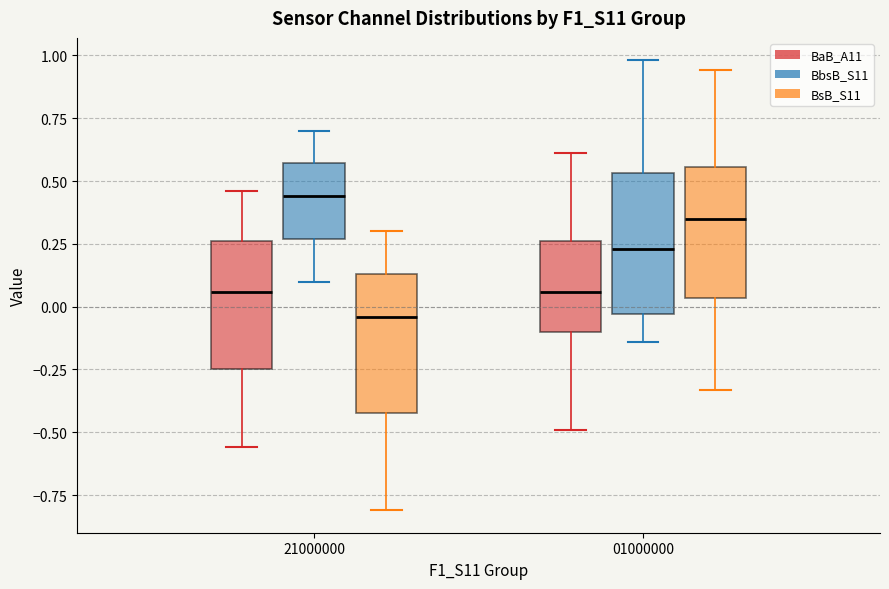

Reading left to right, read every box against the y-axis: the position of its median line, the range the box covers, and the ends of its whiskers. The values are not printed on the chart, so give them approximately, as read against the axis.

21000000 (BaB_A11): median 0.05, box -0.25 to 0.25, whiskers -0.55 to 0.45
21000000 (BbsB_S11): median 0.45, box 0.25 to 0.55, whiskers 0.10 to 0.70
21000000 (BsB_S11): median -0.05, box -0.40 to 0.15, whiskers -0.80 to 0.30
01000000 (BaB_A11): median 0.05, box -0.10 to 0.25, whiskers -0.50 to 0.60
01000000 (BbsB_S11): median 0.25, box -0.05 to 0.55, whiskers -0.15 to 1.00
01000000 (BsB_S11): median 0.35, box 0.05 to 0.55, whiskers -0.35 to 0.95